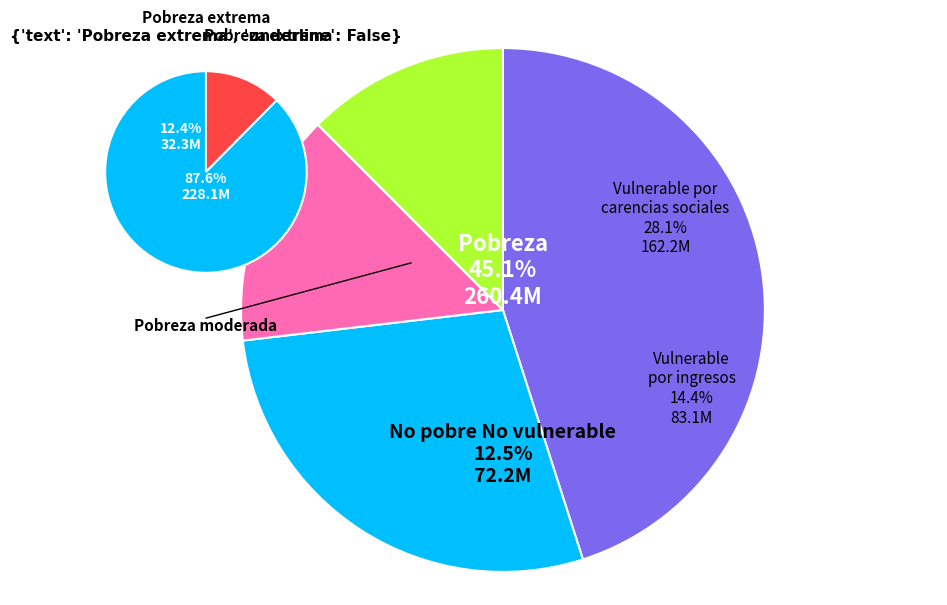

Does 900067136 represent more than half of the total?

No